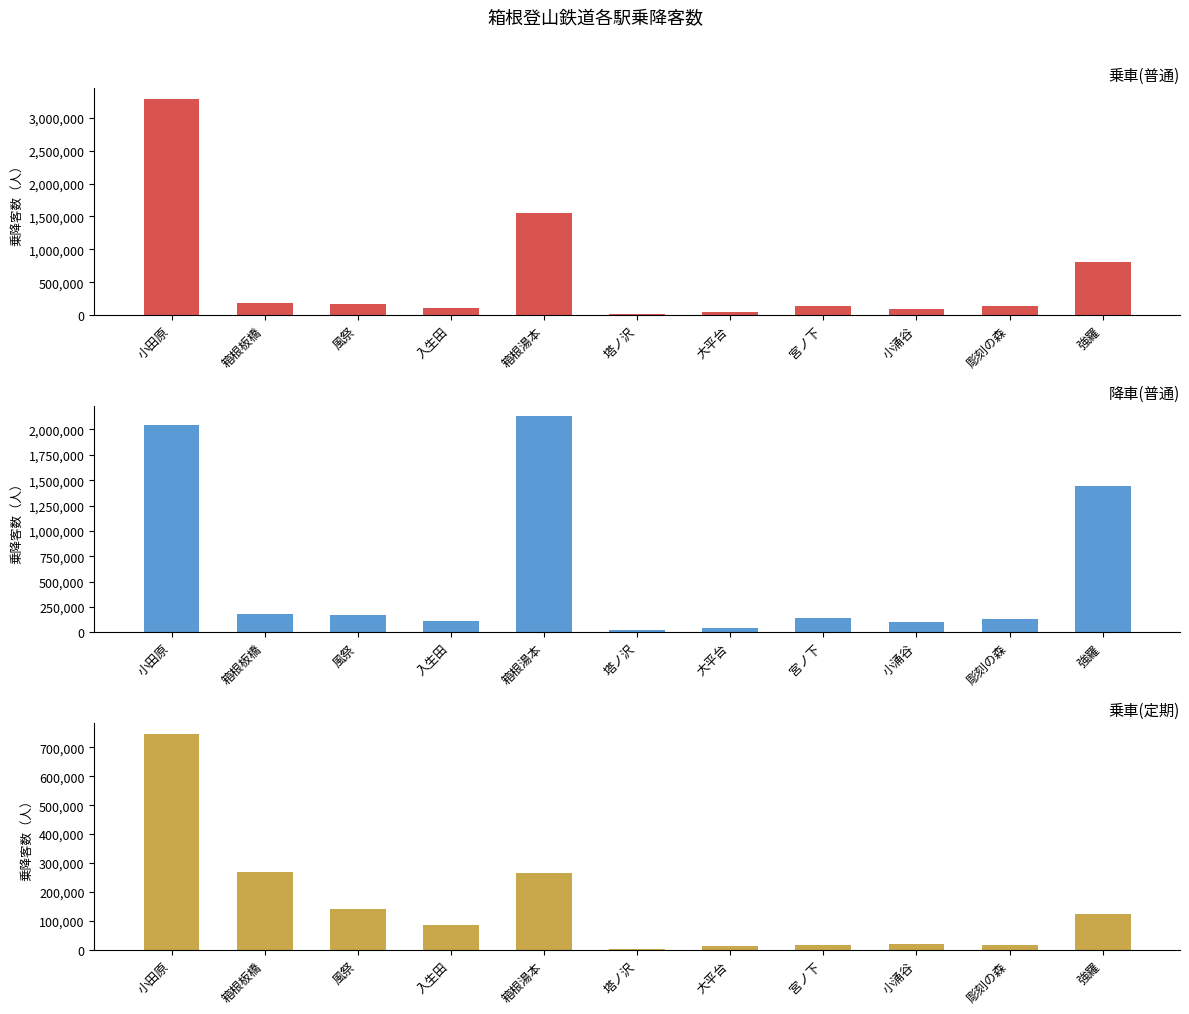

Reading right to left, extract all data points from this chart.

乗車(普通): 強羅=805716	彫刻の森=142194	小涌谷=89274	宮ノ下=130539	大平台=47710	塔ノ沢=12716	箱根湯本=1544912	入生田=108052	風祭=173885	箱根板橋=181714	小田原=3283788
降車(普通): 強羅=1439577	彫刻の森=136247	小涌谷=99754	宮ノ下=139712	大平台=44300	塔ノ沢=25710	箱根湯本=2127591	入生田=109619	風祭=172360	箱根板橋=180713	小田原=2044917
乗車(定期): 強羅=124800	彫刻の森=15670	小涌谷=21390	宮ノ下=16170	大平台=13380	塔ノ沢=810	箱根湯本=263801	入生田=87180	風祭=142620	箱根板橋=268291	小田原=746970